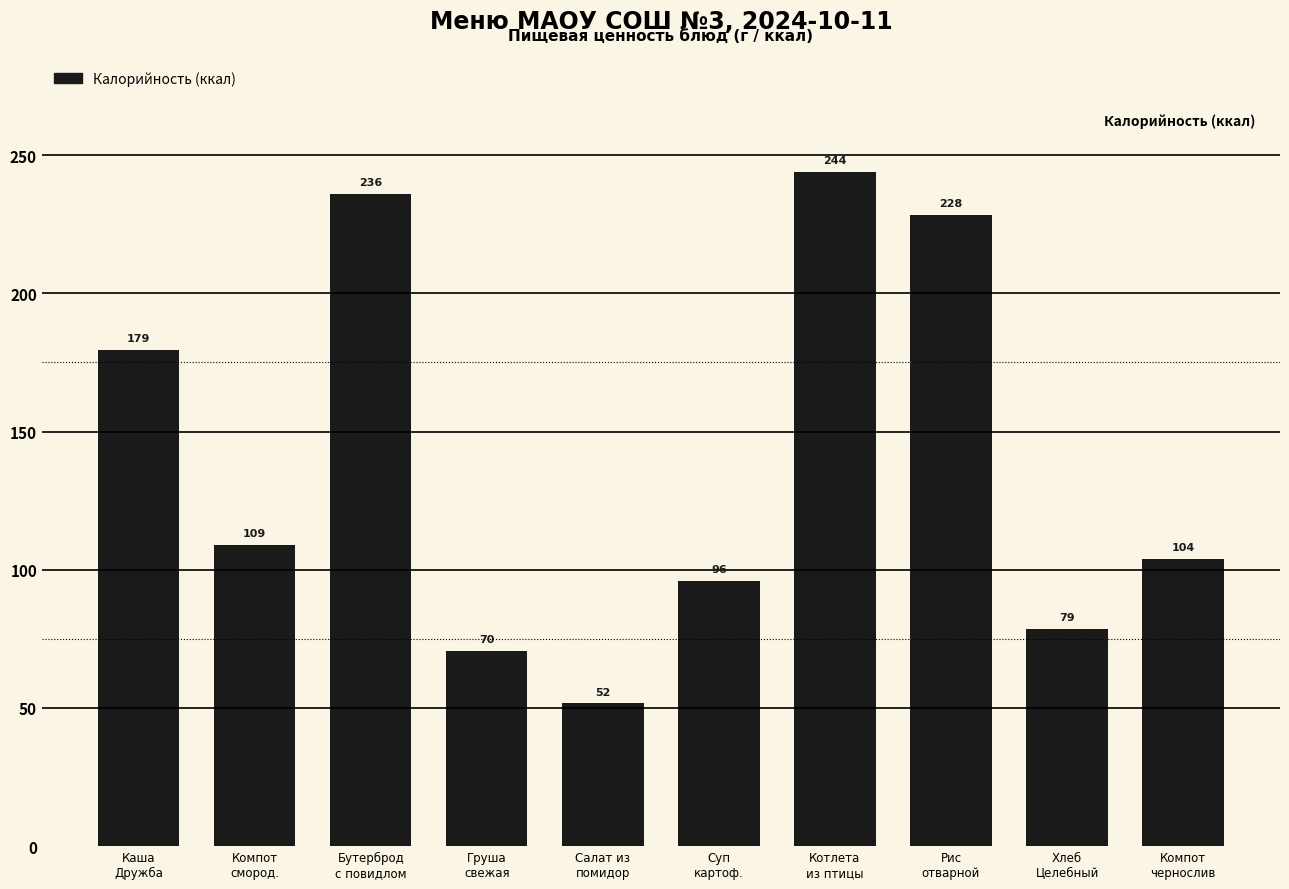

What is the average value?

139.7